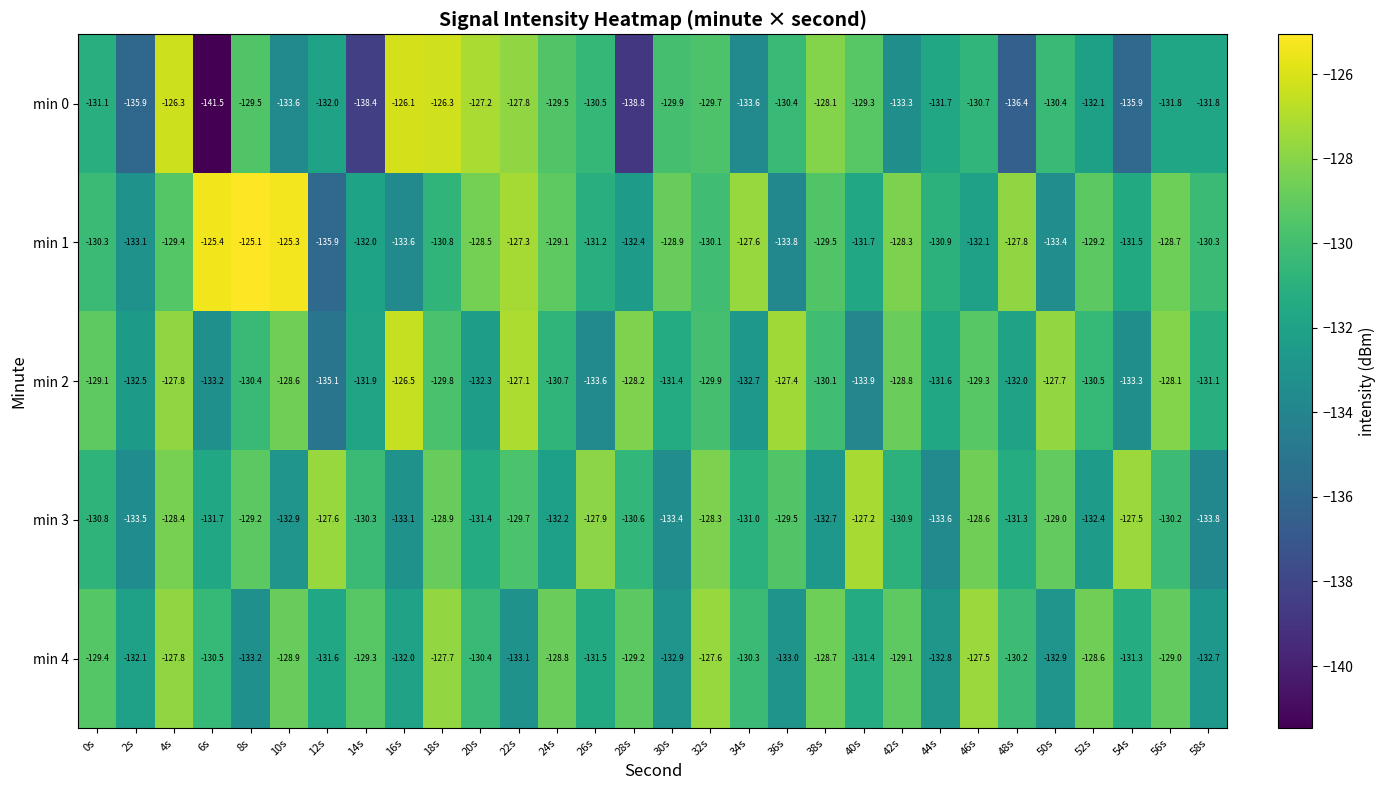

At which category is the sum across all series the highest?

4s